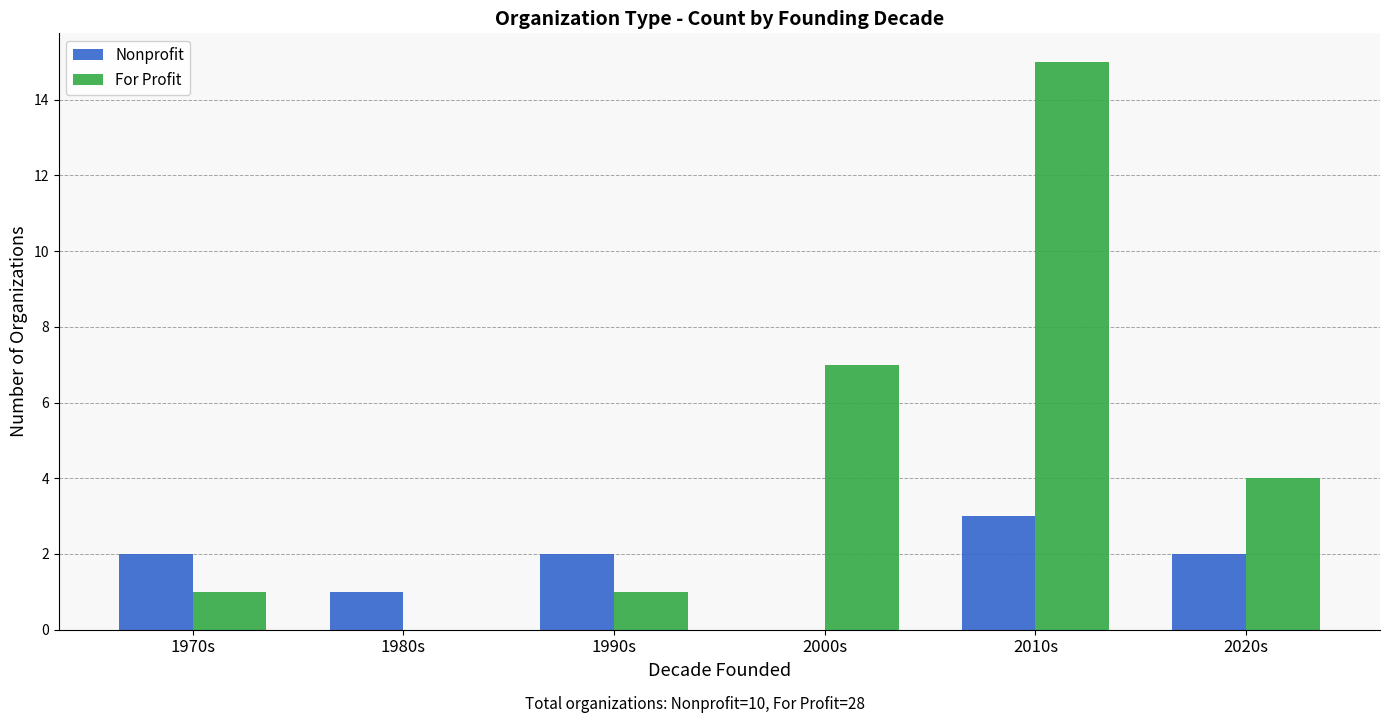

What are all the series names shown in the legend?

Nonprofit, For Profit